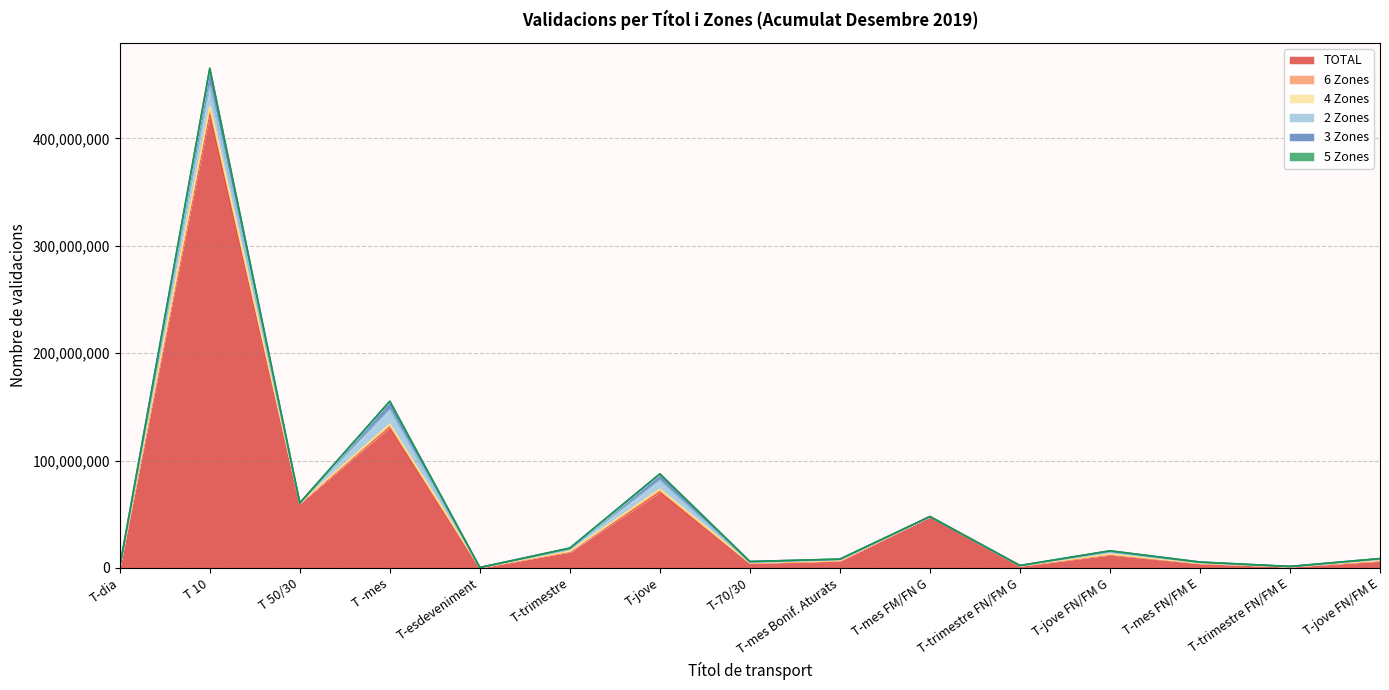

Reading left to right, list all the values displayed in this chart.

TOTAL: T-dia=897623	T 10=424319947	T 50/30=60430348	T -mes=131205133	T-esdeveniment=326598	T-trimestre=15015121	T-jove=70631429	T-70/30=4439054	T-mes Bonif. Aturats=6617810	T-mes FM/FN G=47732231	T-trimestre FN/FM G=1882377	T-jove FN/FM G=12208952	T-mes FN/FM E=4184326	T-trimestre FN/FM E=1121322	T-jove FN/FM E=6498157
6 Zones: T-dia=1744	T 10=2298891	T 50/30=81	T -mes=737159	T-esdeveniment=0	T-trimestre=166040	T-jove=846035	T-70/30=59888	T-mes Bonif. Aturats=60386	T-mes FM/FN G=0	T-trimestre FN/FM G=12756	T-jove FN/FM G=213238	T-mes FN/FM E=45124	T-trimestre FN/FM E=7290	T-jove FN/FM E=133972
4 Zones: T-dia=7286	T 10=3395379	T 50/30=258	T -mes=1800650	T-esdeveniment=0	T-trimestre=335220	T-jove=1722435	T-70/30=106598	T-mes Bonif. Aturats=162087	T-mes FM/FN G=0	T-trimestre FN/FM G=14585	T-jove FN/FM G=466137	T-mes FN/FM E=89972	T-trimestre FN/FM E=14984	T-jove FN/FM E=259804
2 Zones: T-dia=17939	T 10=18791670	T 50/30=4838	T -mes=13669025	T-esdeveniment=0	T-trimestre=1722620	T-jove=8329099	T-70/30=524858	T-mes Bonif. Aturats=823252	T-mes FM/FN G=0	T-trimestre FN/FM G=175520	T-jove FN/FM G=1726707	T-mes FN/FM E=656522	T-trimestre FN/FM E=90168	T-jove FN/FM E=1066066
3 Zones: T-dia=10498	T 10=15896720	T 50/30=1181	T -mes=7522842	T-esdeveniment=0	T-trimestre=1148280	T-jove=5777373	T-70/30=764594	T-mes Bonif. Aturats=459754	T-mes FM/FN G=0	T-trimestre FN/FM G=73116	T-jove FN/FM G=1188393	T-mes FN/FM E=423962	T-trimestre FN/FM E=60950	T-jove FN/FM E=664927
5 Zones: T-dia=2681	T 10=886063	T 50/30=212	T -mes=386697	T-esdeveniment=0	T-trimestre=57331	T-jove=354232	T-70/30=35955	T-mes Bonif. Aturats=32370	T-mes FM/FN G=0	T-trimestre FN/FM G=48662	T-jove FN/FM G=93849	T-mes FN/FM E=21514	T-trimestre FN/FM E=2577	T-jove FN/FM E=66080